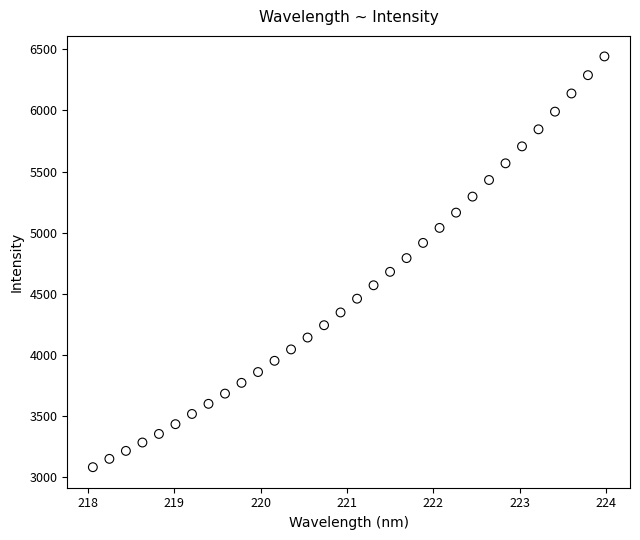

What is the range of X values (max minus min)?

5.9